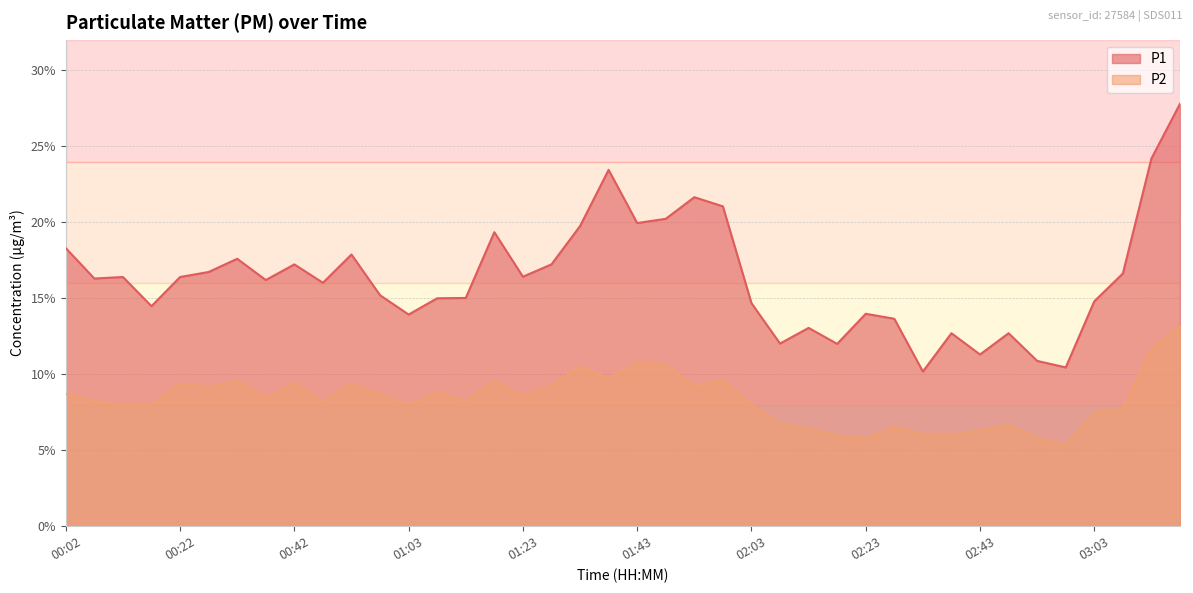

Does the chart have visible grid lines?

Yes